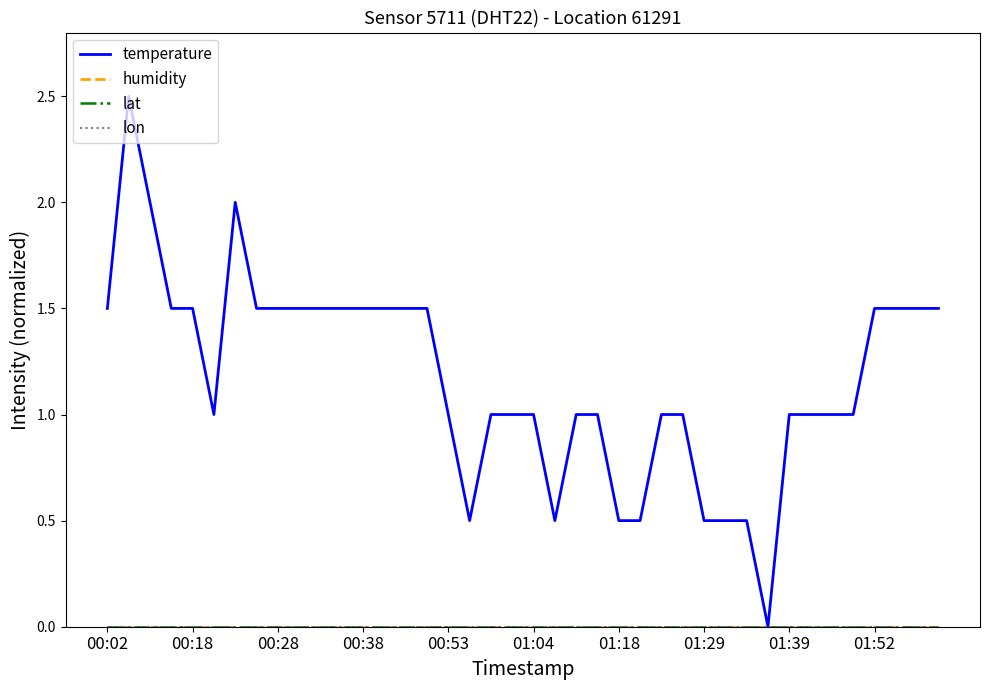

Does the chart display data point markers on the line(s)?

No